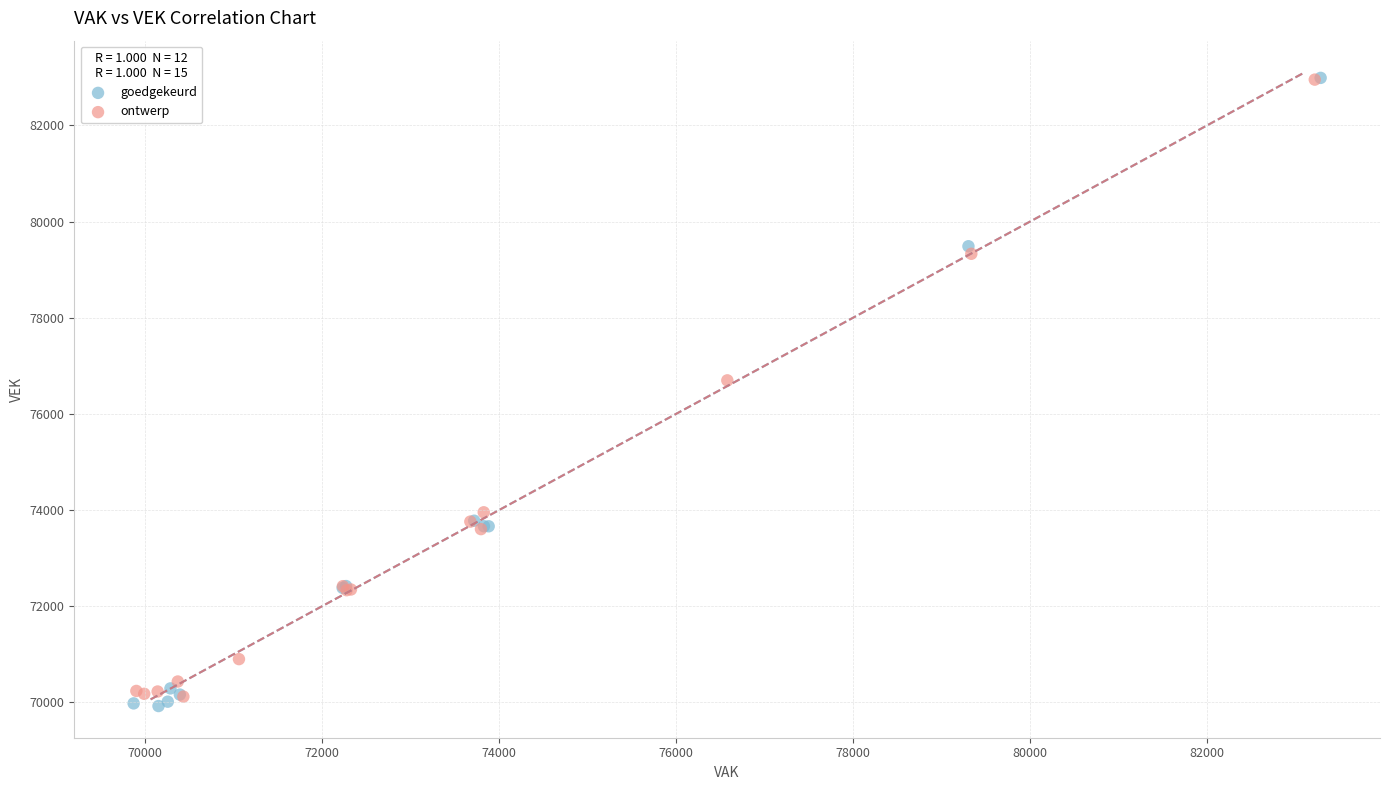

Which series reaches the minimum Y coordinate?

goedgekeurd